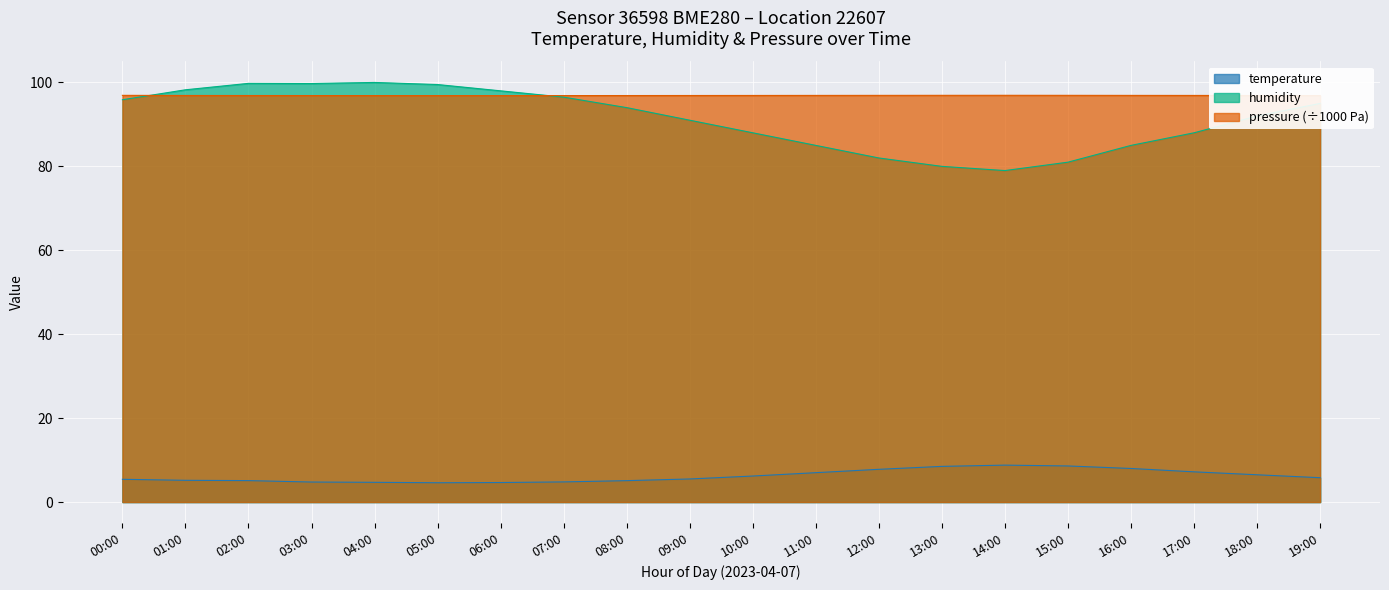

In pressure, how many points are higher than both neighbors (excluding endpoints)?

1